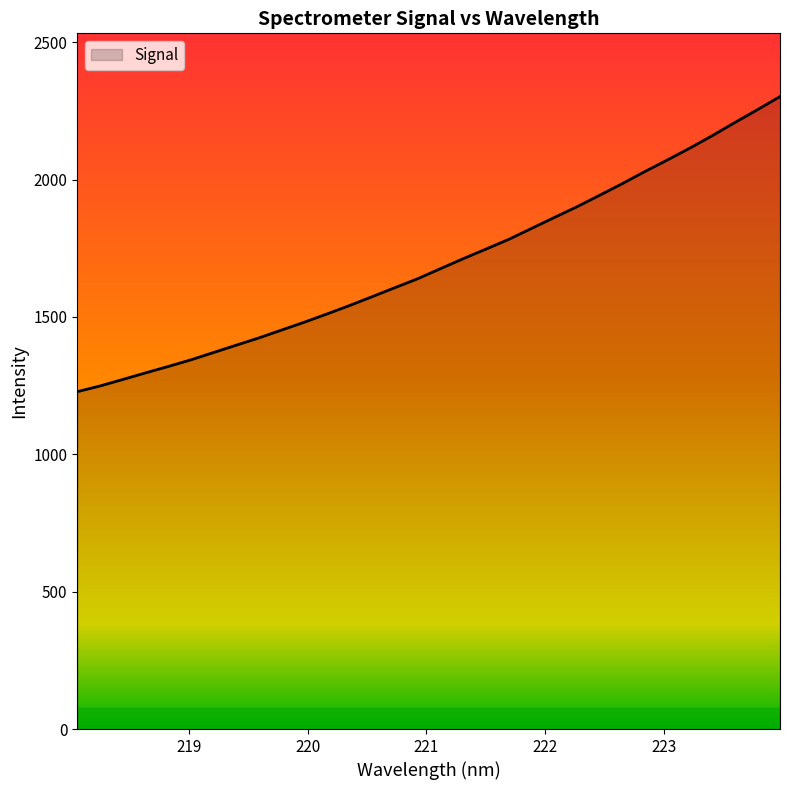

Reading left to right, list all the values displayed in this chart.

1228.1	1248.7	1272.3	1296.2	1319.6	1343.7	1370.4	1397.1	1423.7	1452.2	1480.7	1510.7	1541.6	1573.9	1606.6	1638.9	1675.4	1711.6	1746.4	1781.5	1821.1	1860.7	1899.7	1941.4	1983.8	2027.9	2070.3	2113.8	2159.5	2207.4	2254.3	2302.2